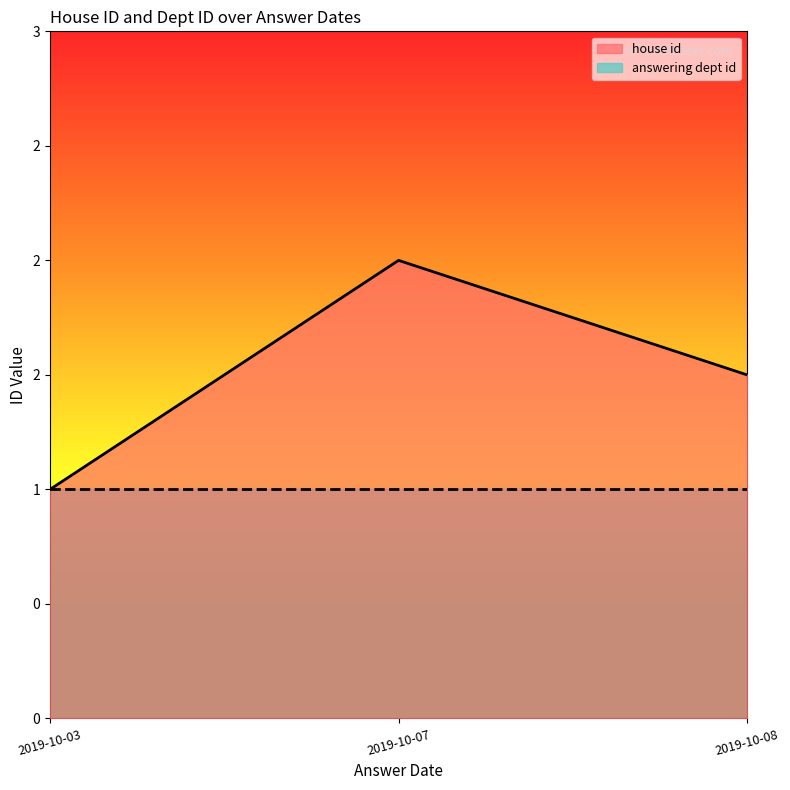

Where is house id nearest to the value 1?

2019-10-03